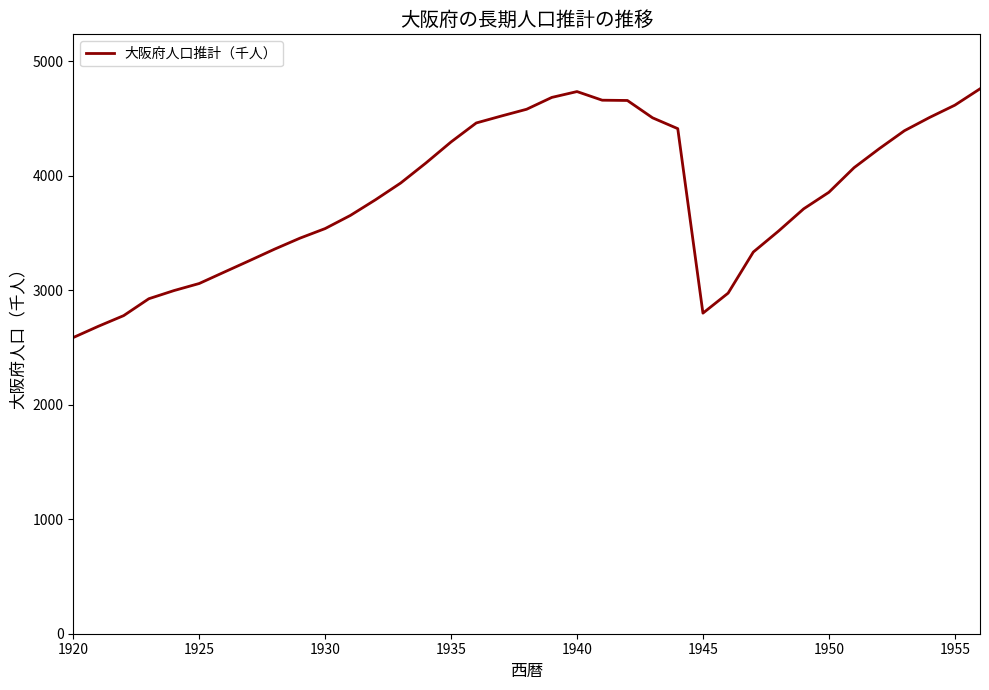

What is the minimum value shown in the chart?

2588.0